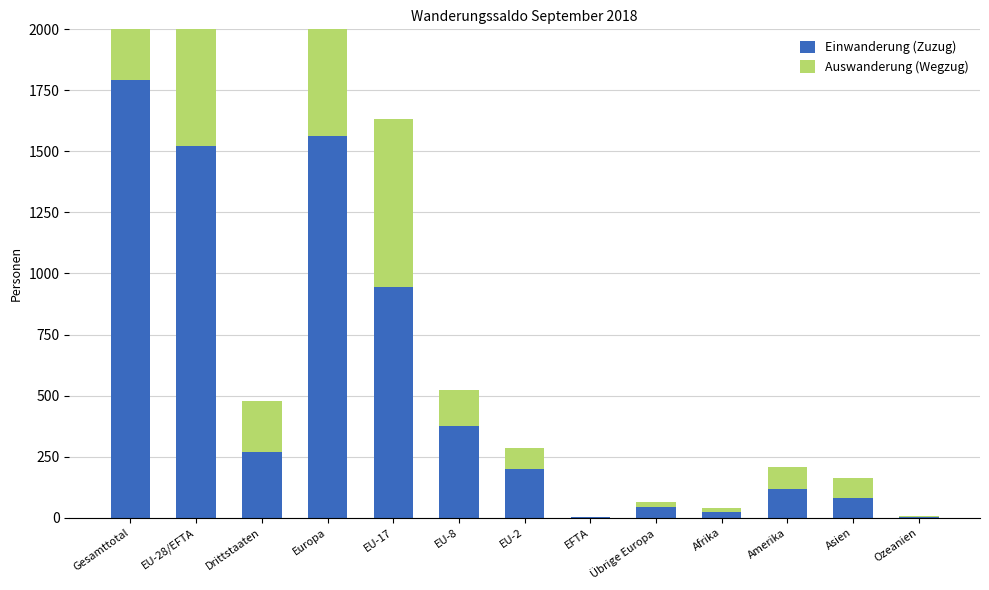

Is it true that Einwanderung (Zuzug) equals 946 at EU-17?

True